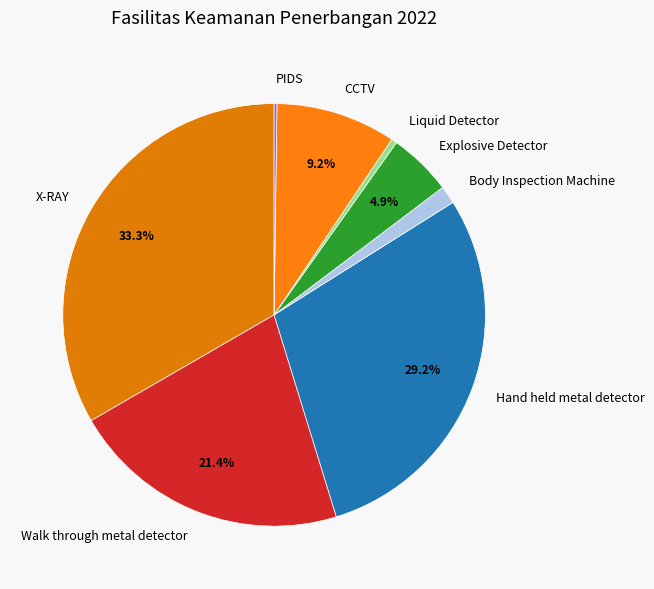

What percentage is the Body Inspection Machine slice, to the nearest percent?

1%